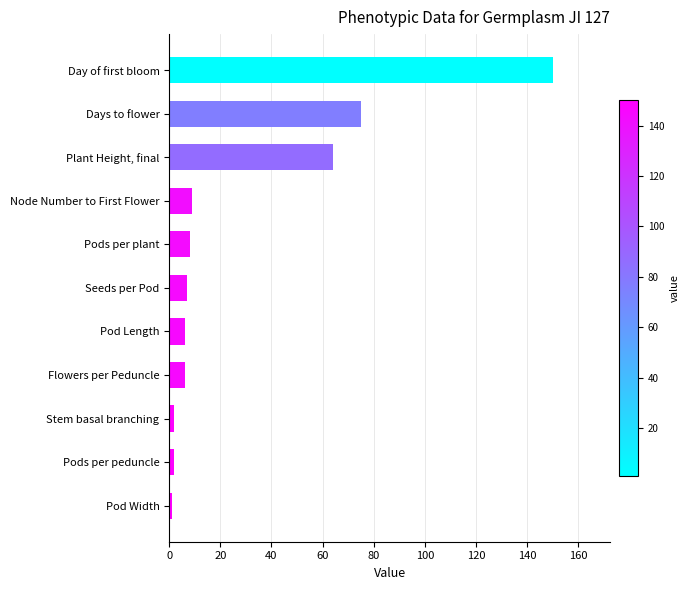

What is the label of the 11th bar from the bottom?

Day of first bloom